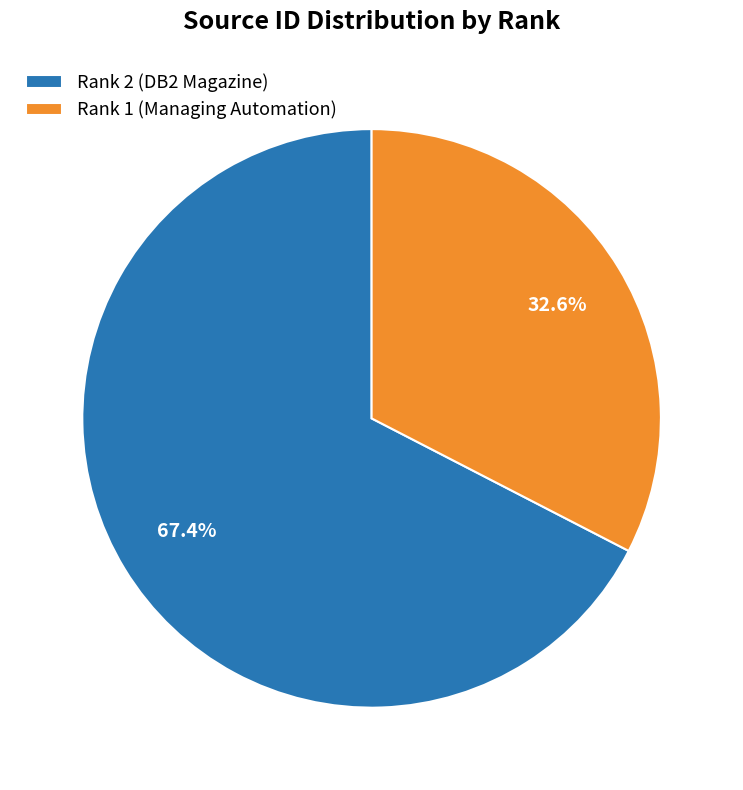

Which category has the smallest portion of the pie?

Rank 1 (Managing Automation)